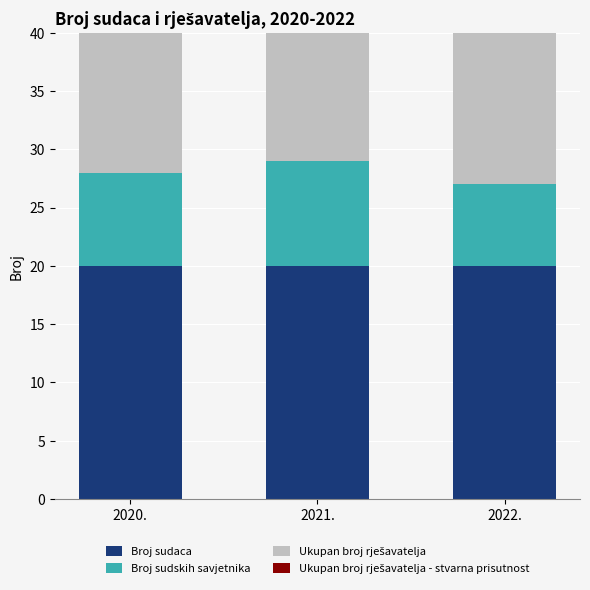

Reading right to left, what are all the values shown in this chart?

Broj sudaca: 2022.=20	2021.=20	2020.=20
Broj sudskih savjetnika: 2022.=7	2021.=9	2020.=8
Ukupan broj rješavatelja: 2022.=27	2021.=29	2020.=28
Ukupan broj rješavatelja - stvarna prisutnost: 2022.=25	2021.=27	2020.=23